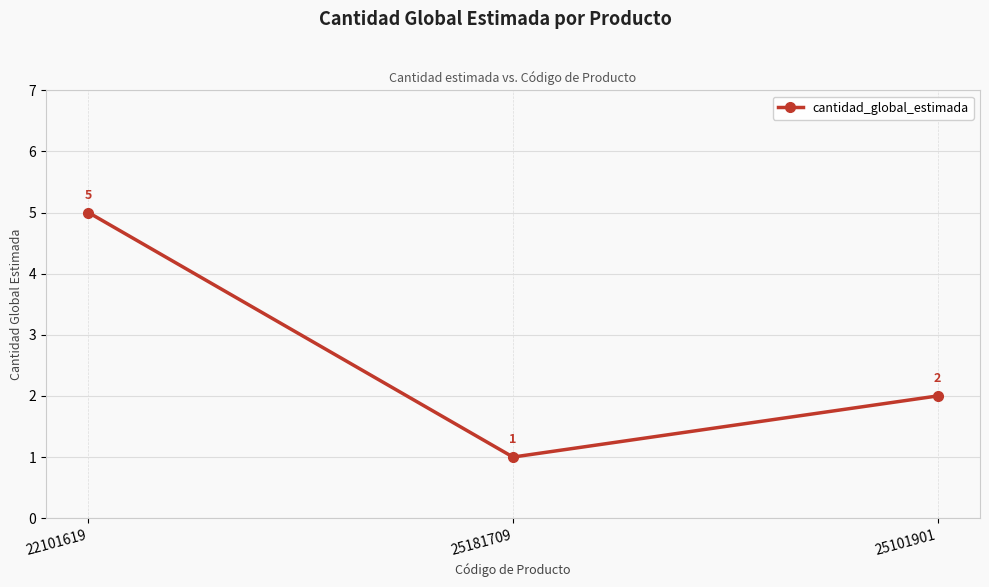

How many categories are shown in the chart?

3